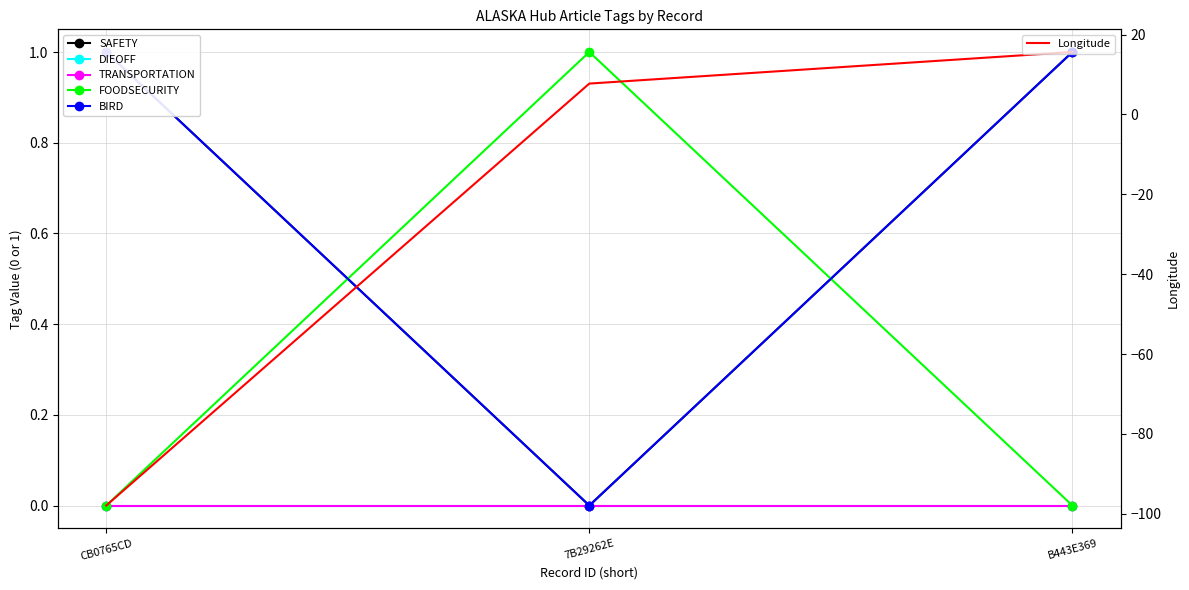

At CB0765CD, list the series in order from largest to smallest.

SAFETY, BIRD, DIEOFF, TRANSPORTATION, FOODSECURITY, Longitude